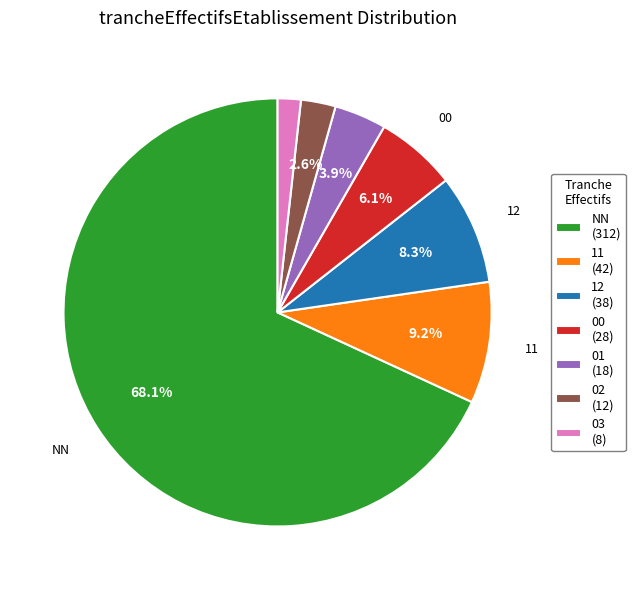

Which has a higher value, 02 (12) or 00 (28)?

00 (28)